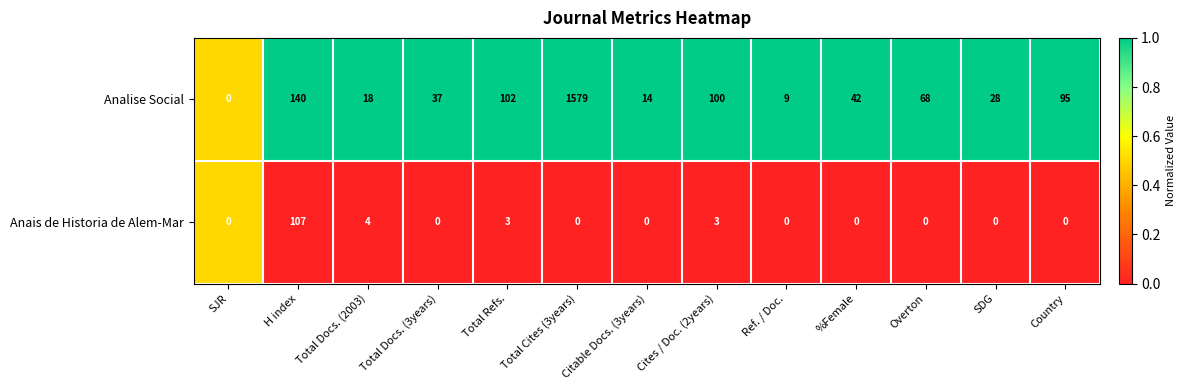

Which series has the largest range (max minus min)?

Analise Social